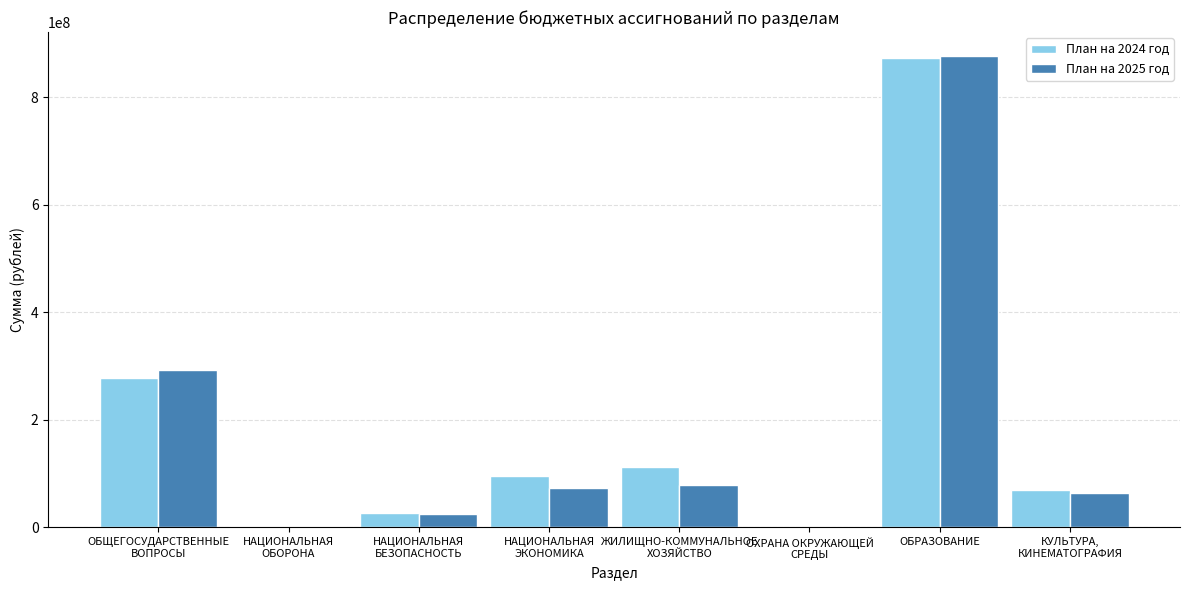

What is the sum of all План на 2025 год values?

1414855370.8